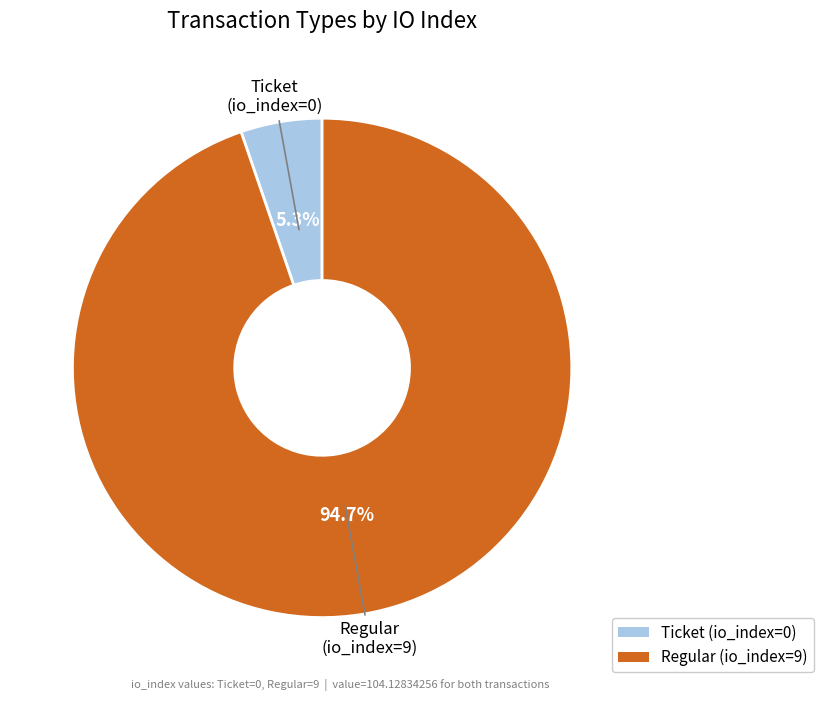

Does Regular (io_index=9) represent more than half of the total?

Yes